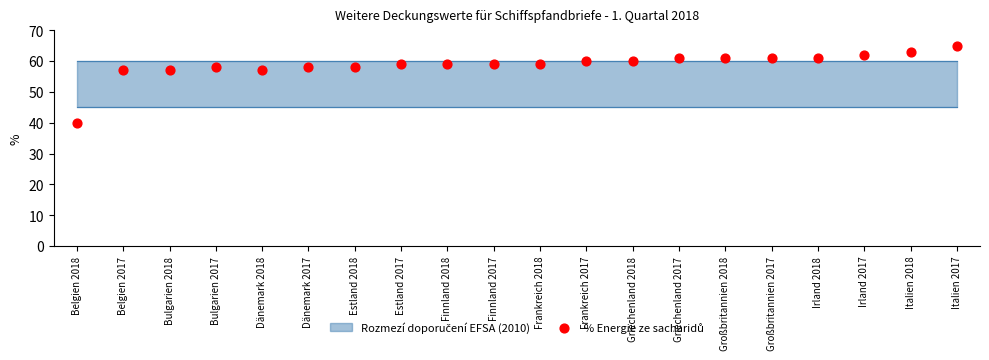

What is the range of Y values (max minus min)?

25